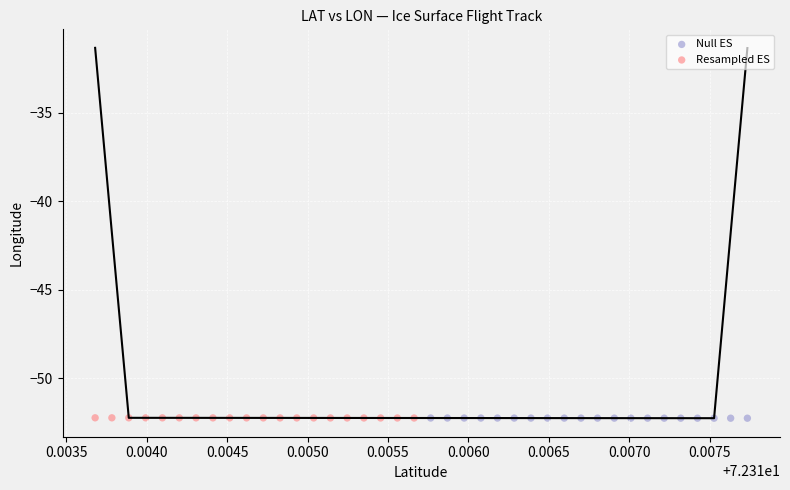

What are all the series names shown in the legend?

Null ES, Resampled ES